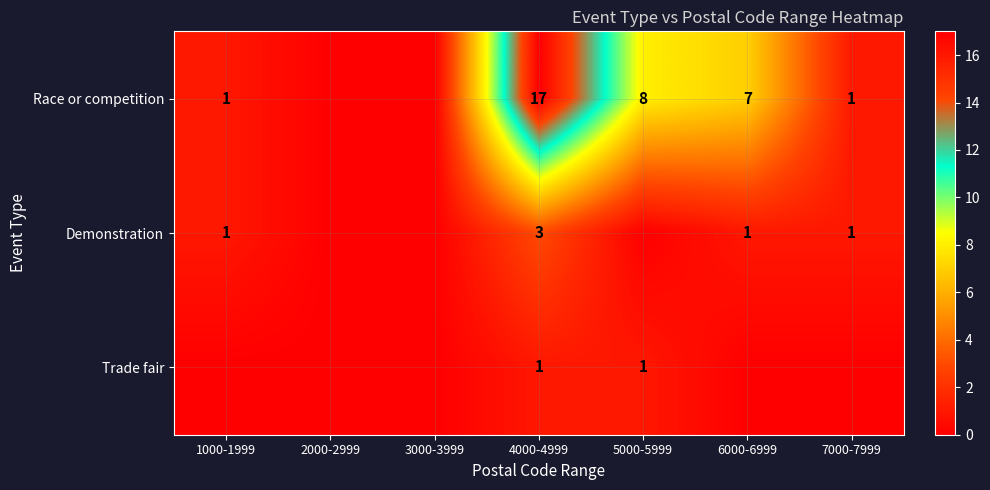

What is the total value across all series at 6000-6999?

8